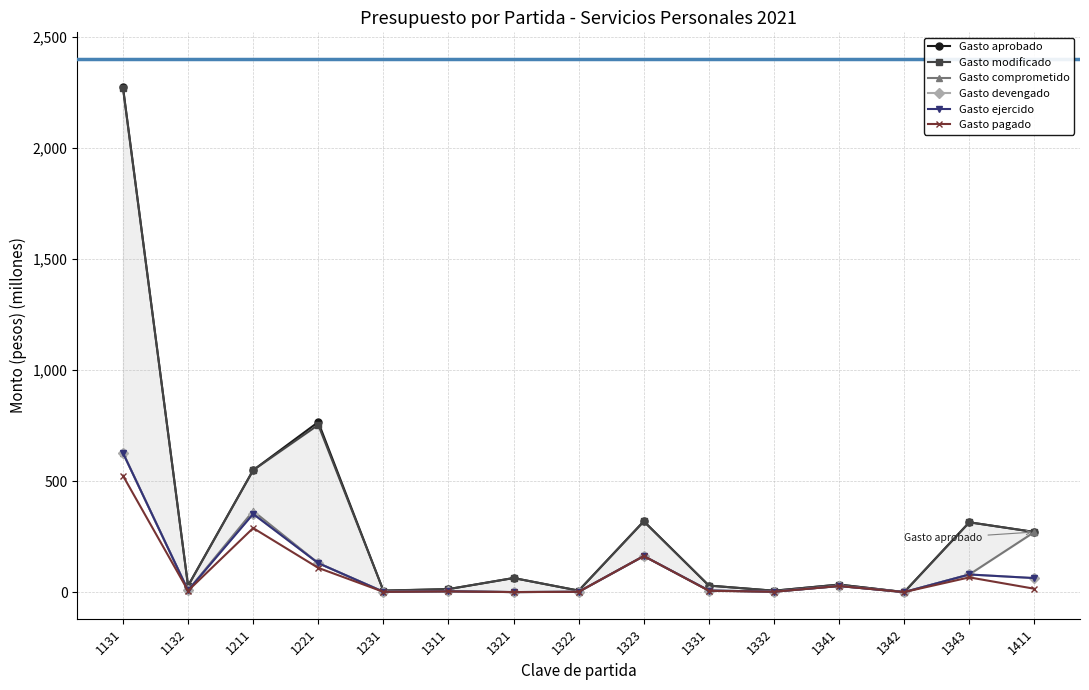

Which category has the lowest value across all series?

1342